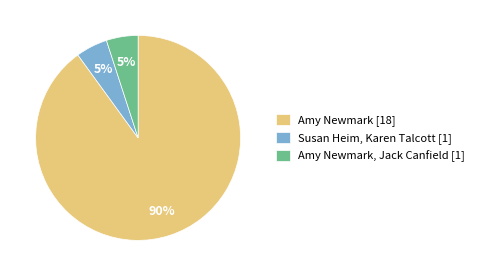

How many slices are in this pie chart?

3